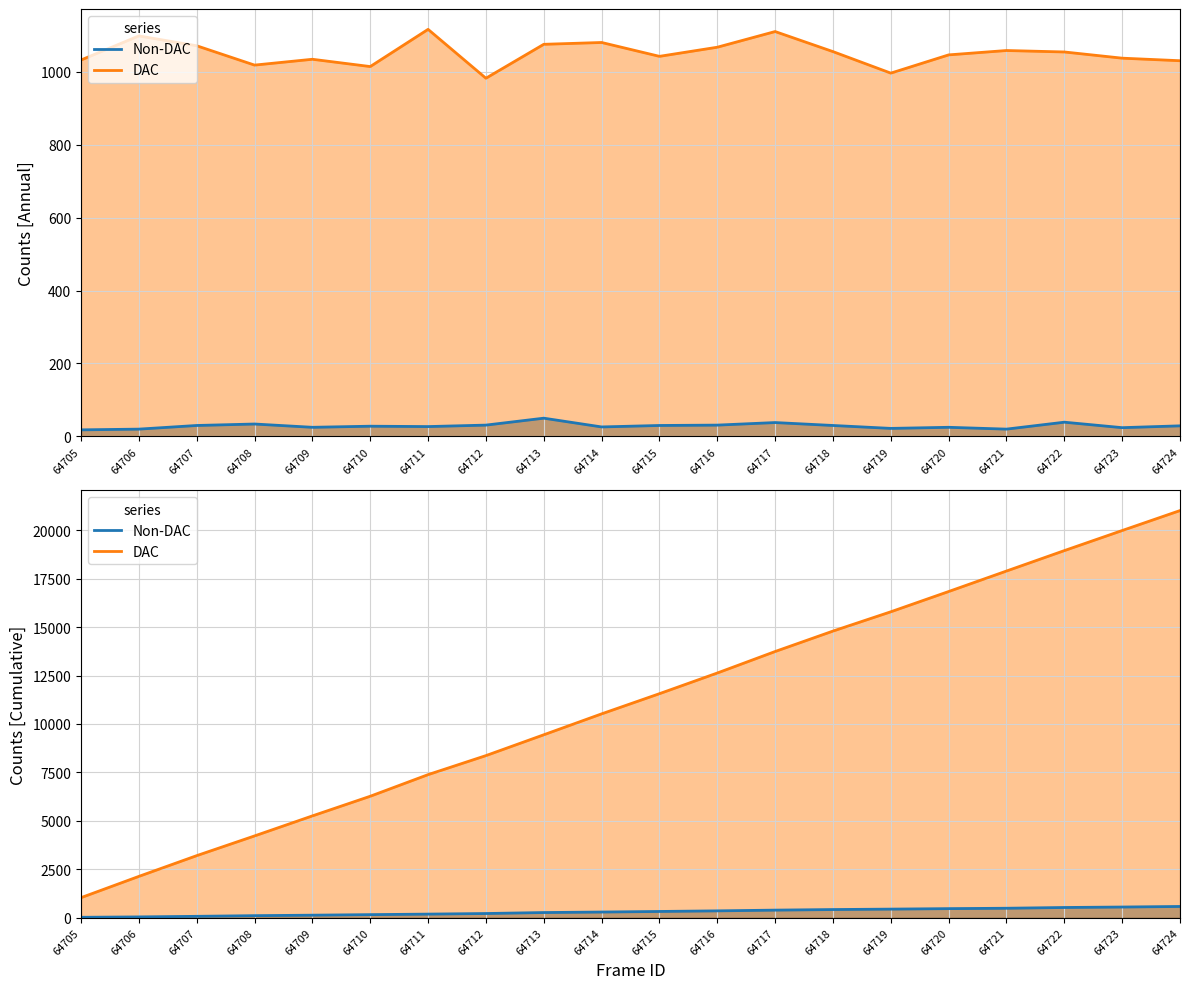

Which series has the largest total across all categories?

DAC